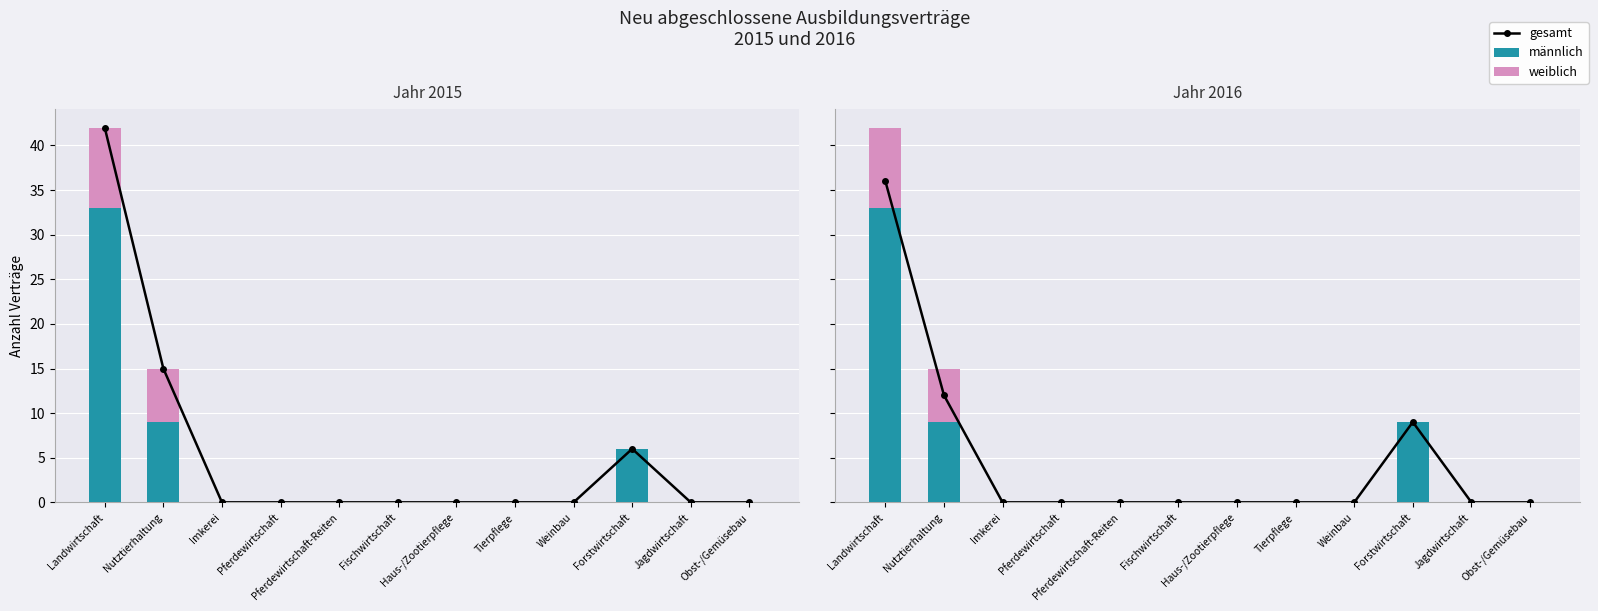

Does the chart contain any negative values?

No